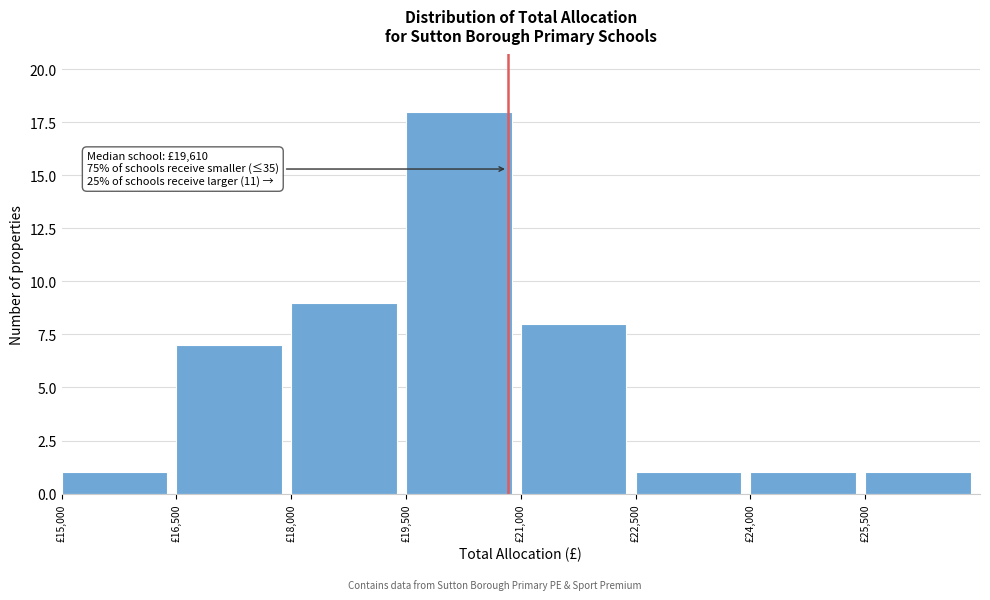

Which range on the x-axis has the tallest bar?

19500 to 21000